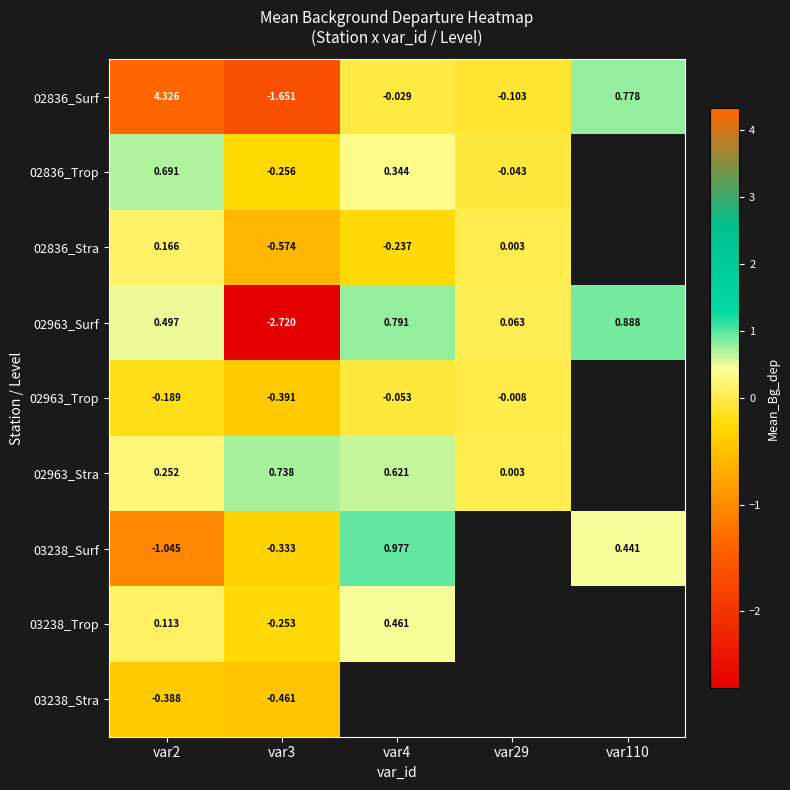

Is the value of 02836_Stra at var29 greater than the value of 03238_Surf at var4?

No